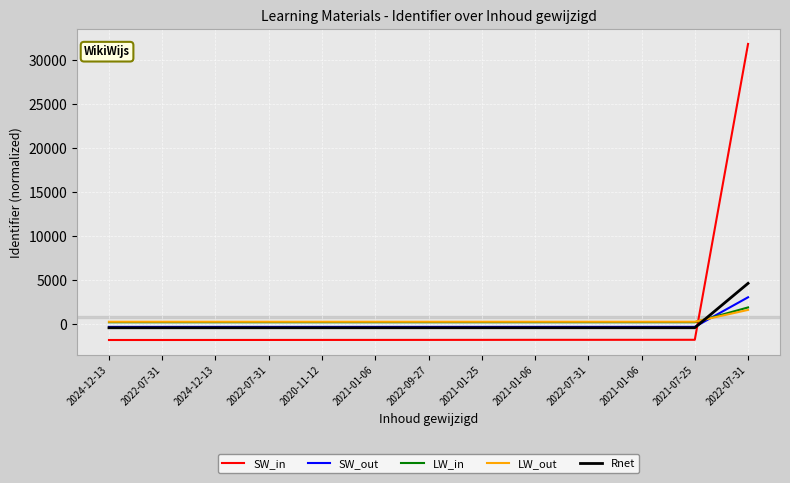

Does the chart display data point markers on the line(s)?

No